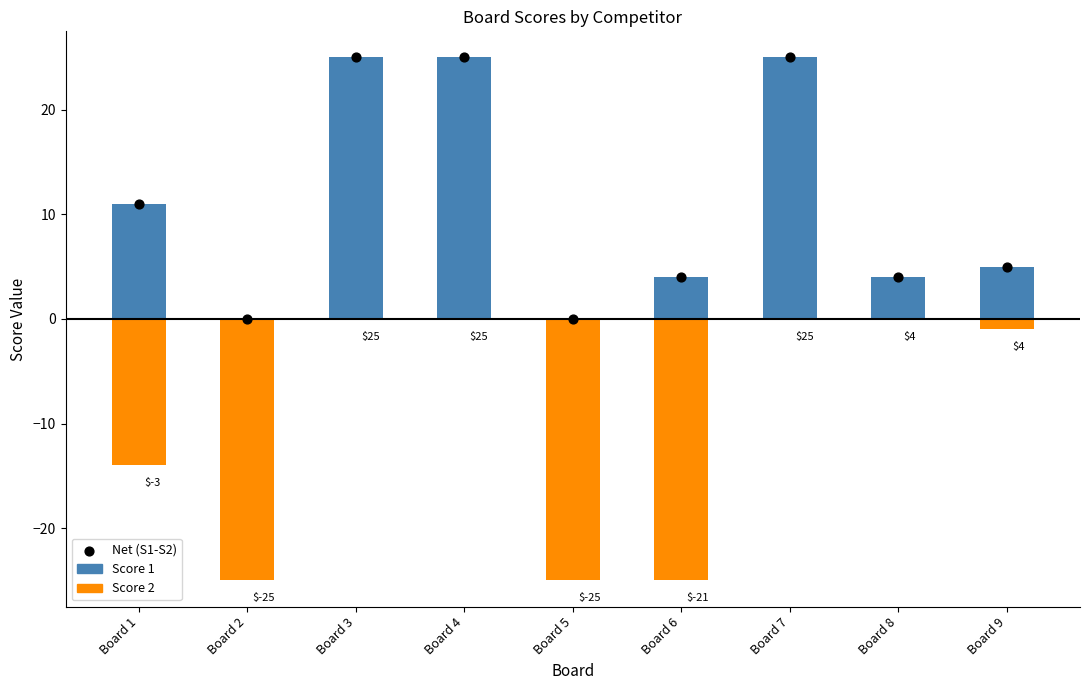

Which series contains the highest Y value?

Score 1